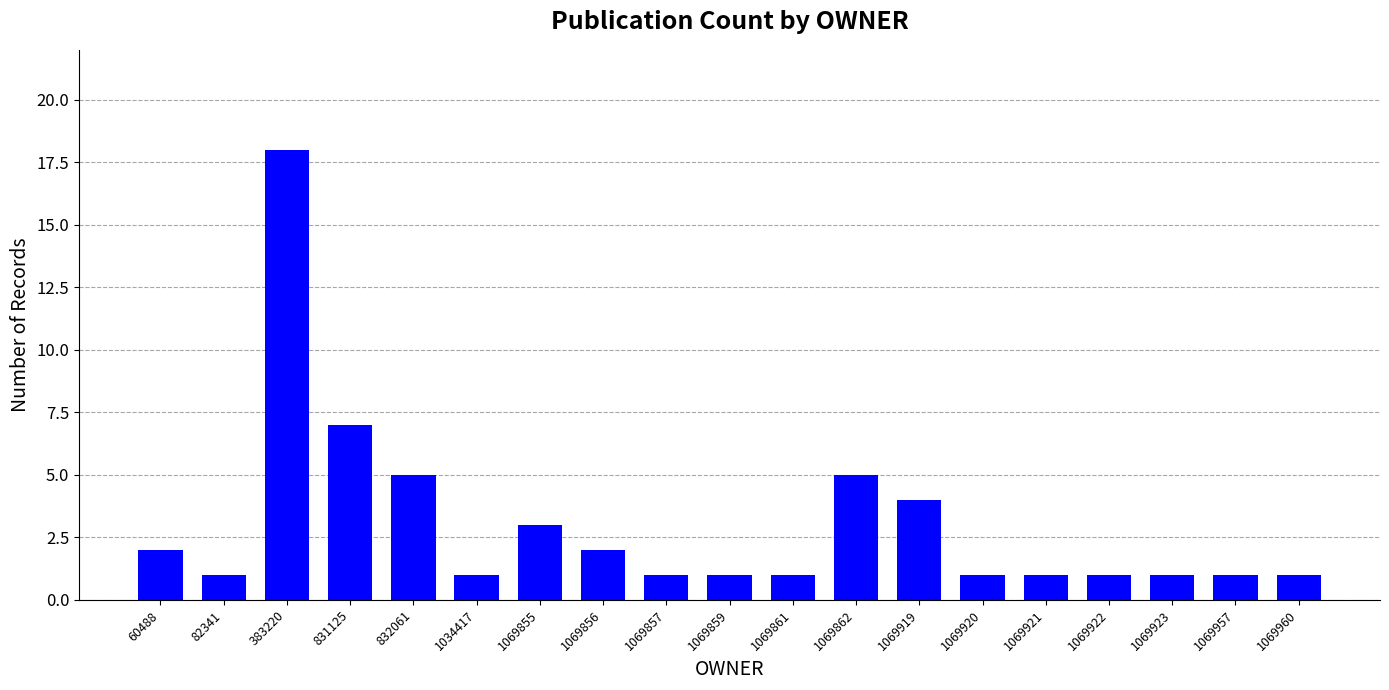

What is the average value?

3